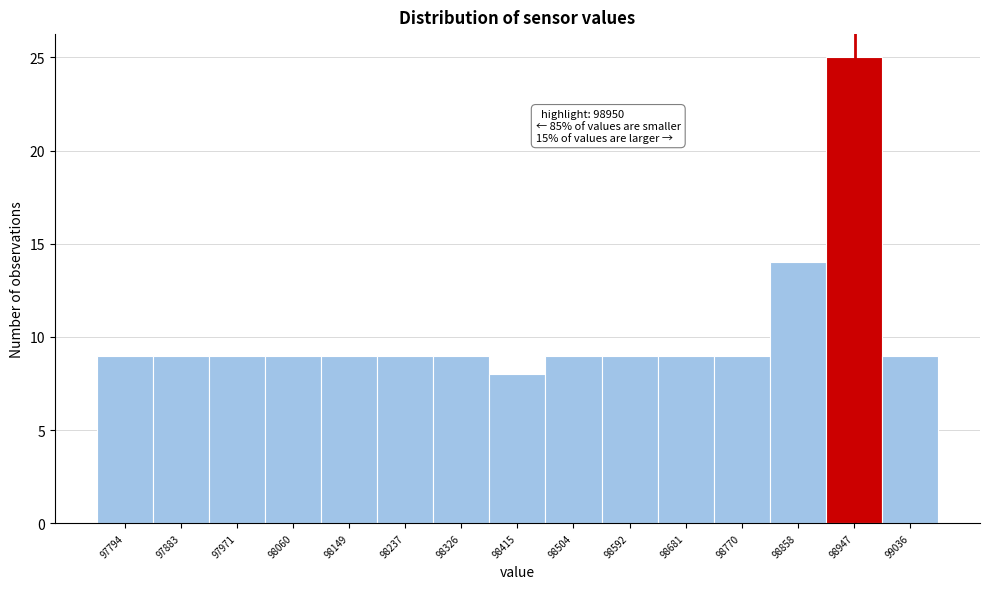

Which range on the x-axis has the tallest bar?

98900 to 98990